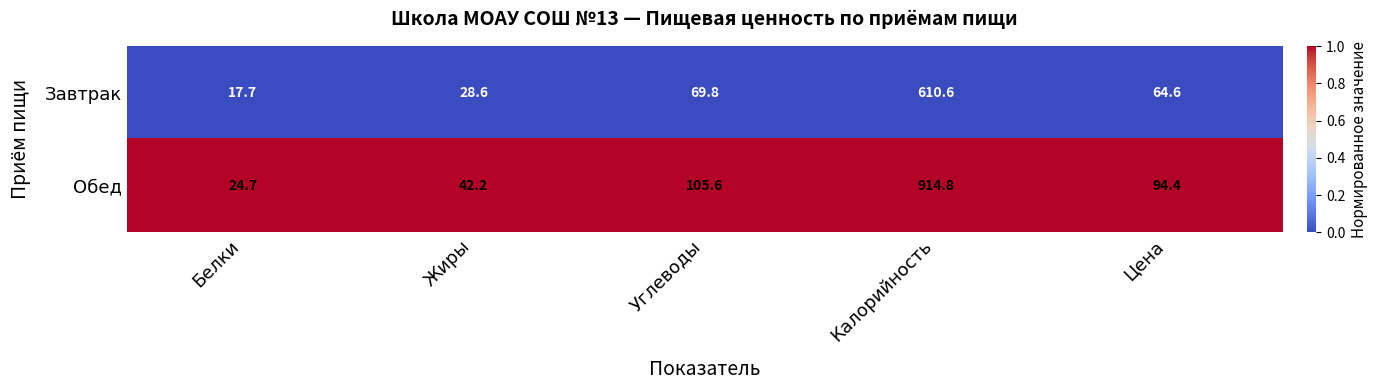

True or false: Обед has a value of 24.7 at Белки.

True